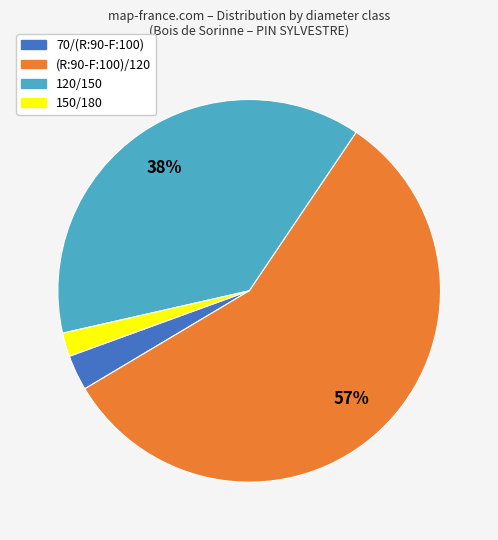

Which has a higher value, (R:90-F:100)/120 or 150/180?

(R:90-F:100)/120